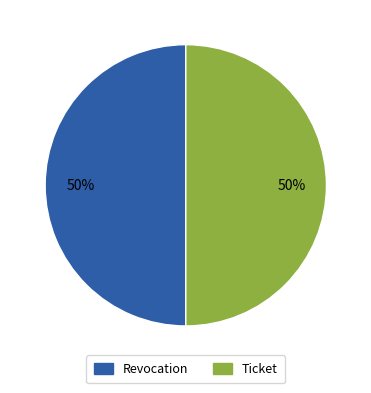

Approximately how many times larger is the value at Revocation compared to Ticket?

1.0